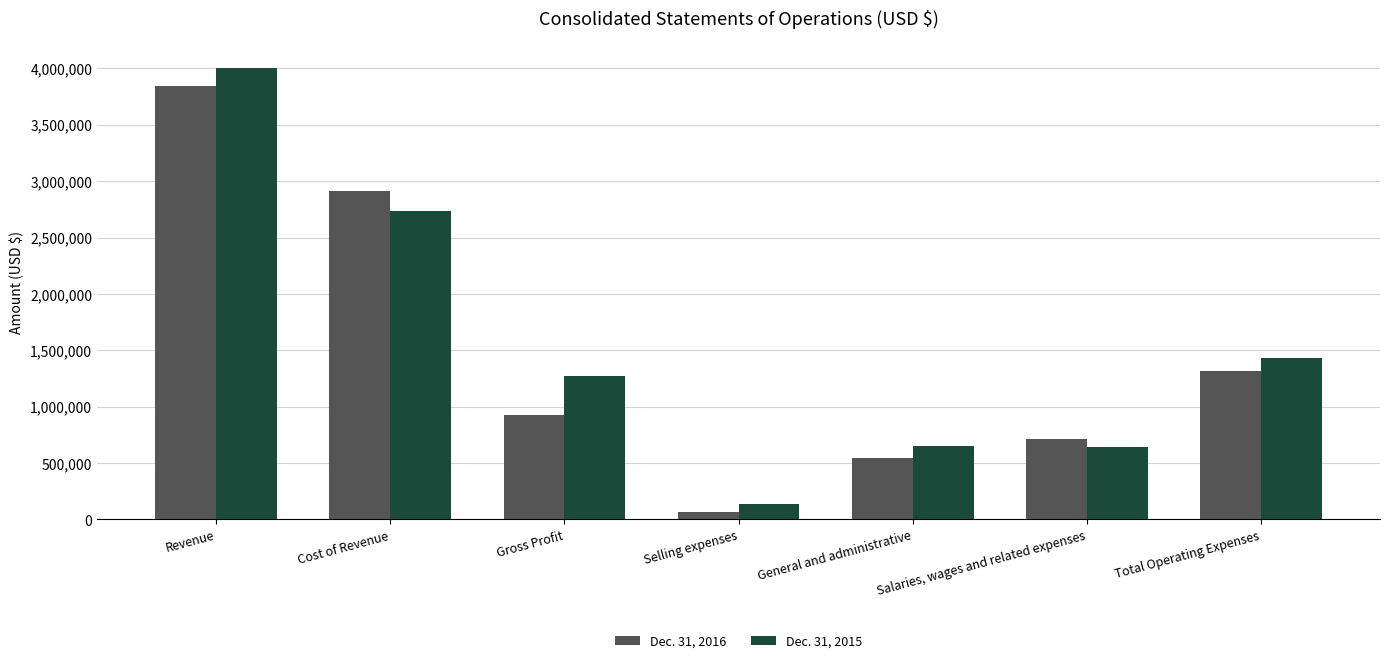

How many values in the Dec. 31, 2016 series are below 924932?

3